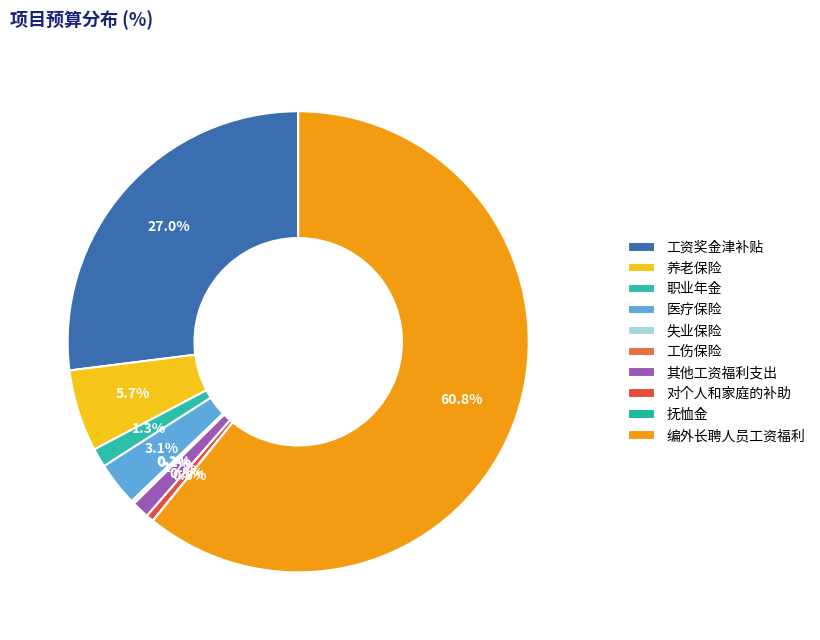

Rank the categories by value from highest to lowest.

编外长聘人员工资福利, 工资奖金津补贴, 养老保险, 医疗保险, 职业年金, 其他工资福利支出, 对个人和家庭的补助, 失业保险, 工伤保险, 抚恤金